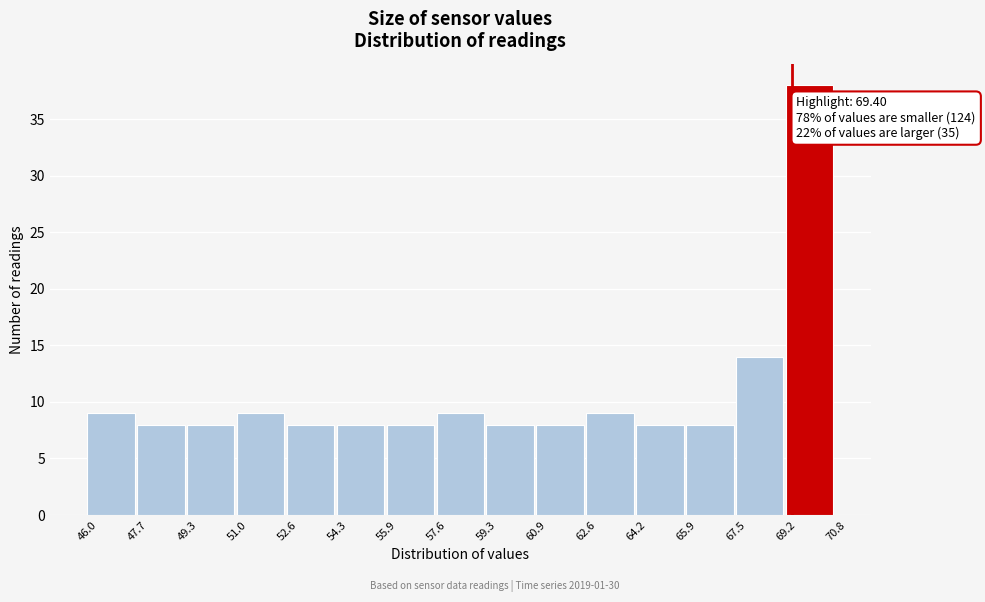

Which range on the x-axis has the tallest bar?

69.2 to 70.8